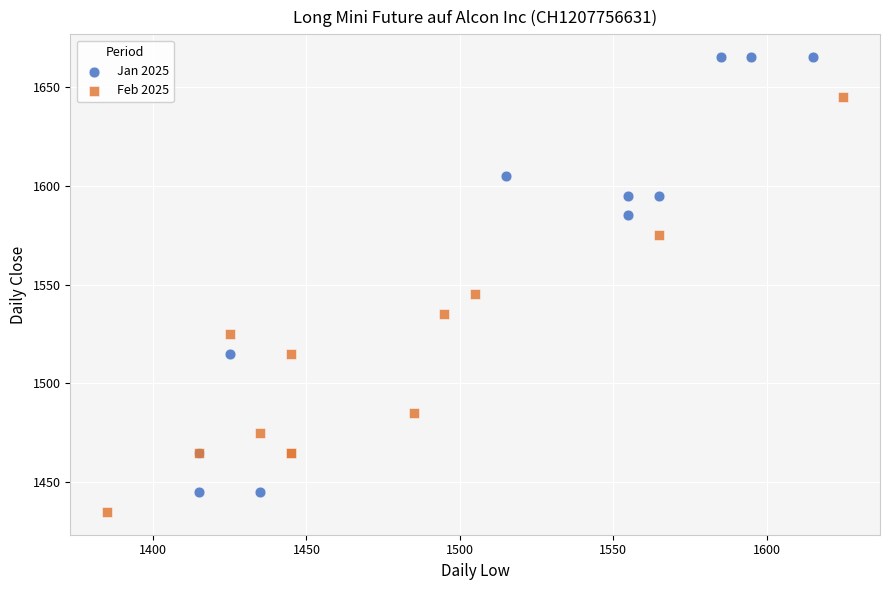

Which series contains the highest Y value?

Jan 2025